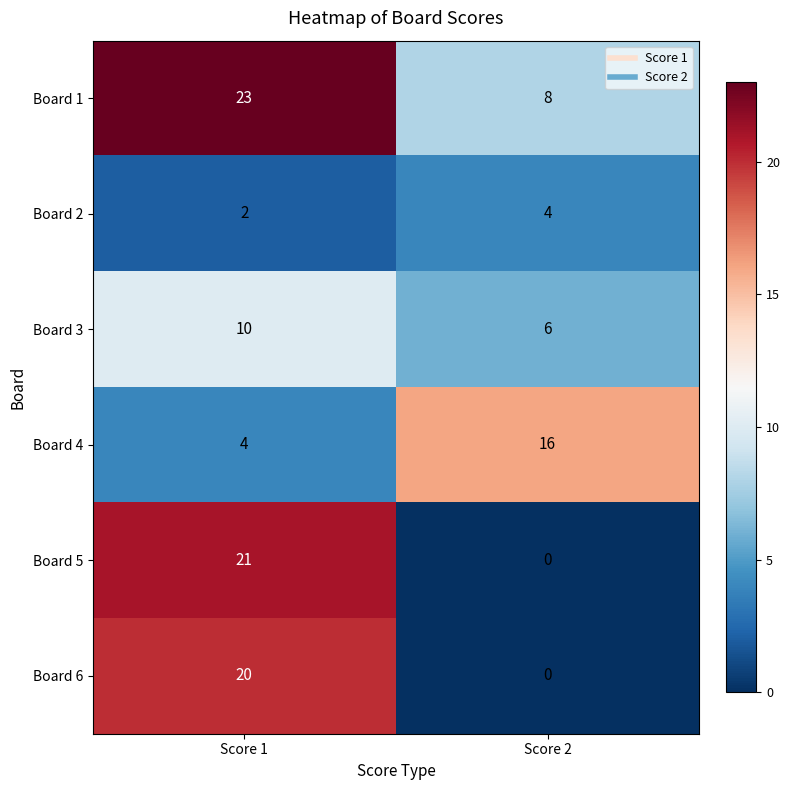

Between Score 1 and Score 2, which series saw the biggest shift?

Board 5